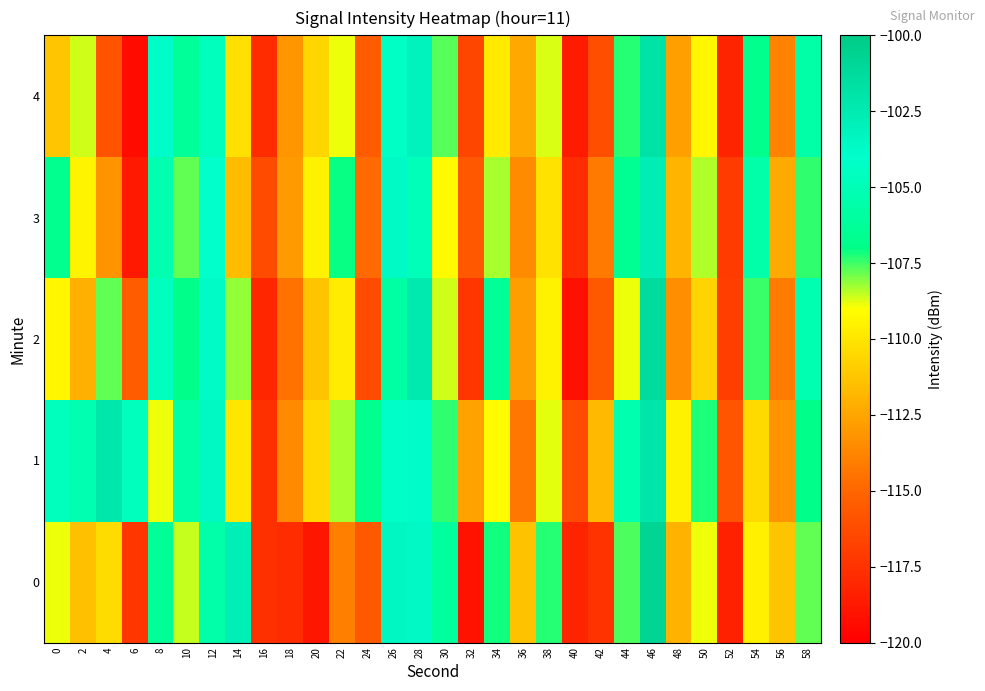

What is the minimum value shown in the chart?

-119.4